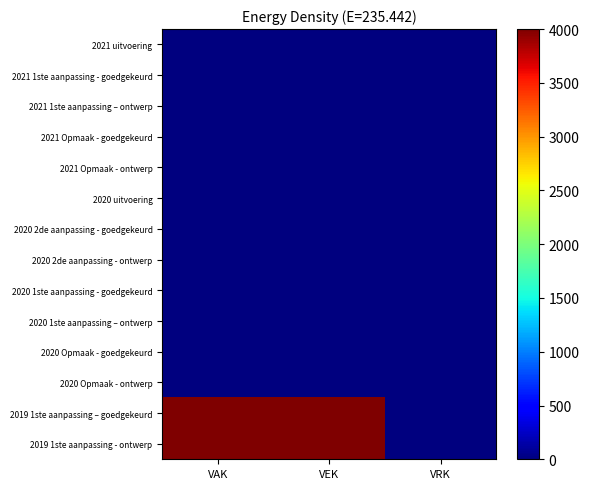

At which category is the sum across all series the highest?

VAK